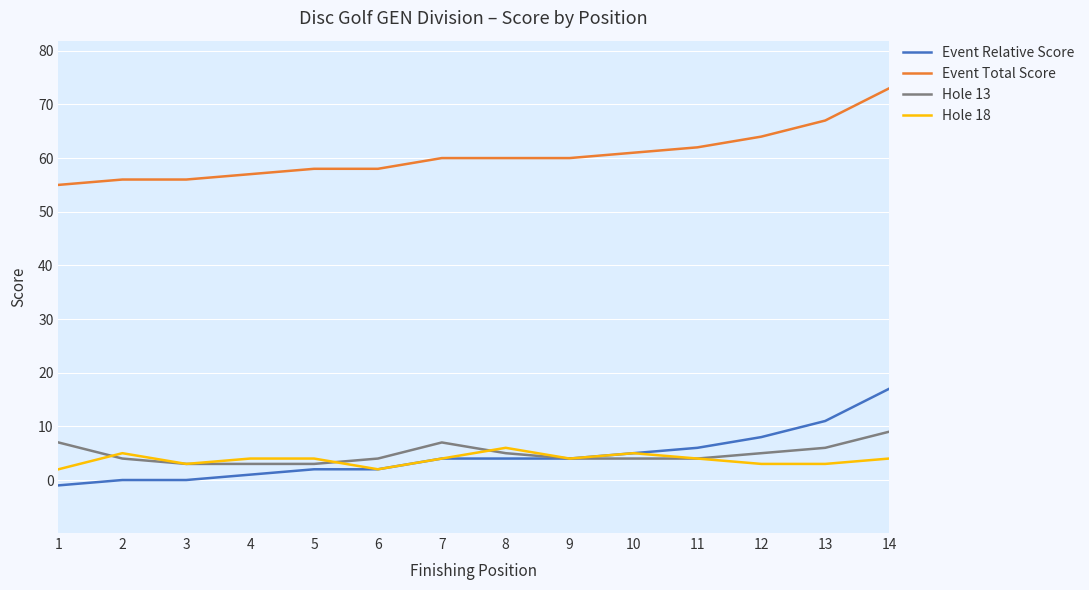

Which category has the highest value across all series?

14